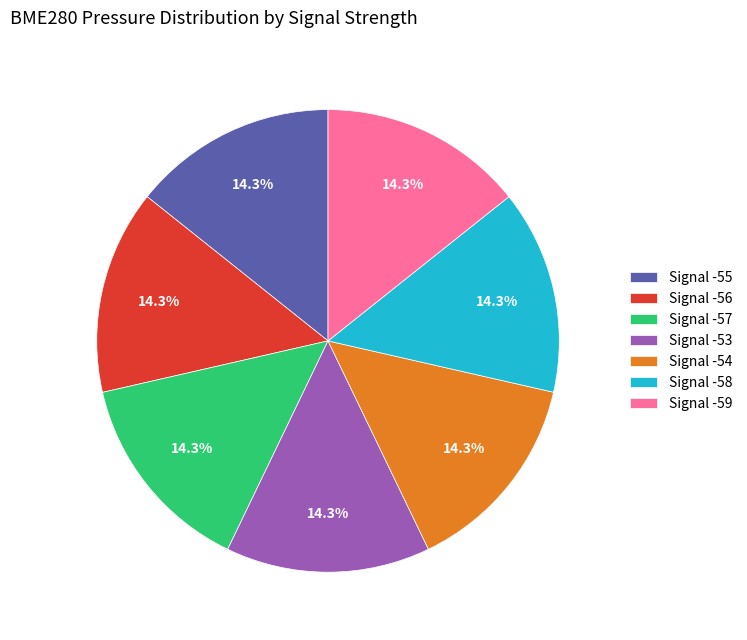

What is the ratio of the value at Signal -55 to the value at Signal -57?

1.0